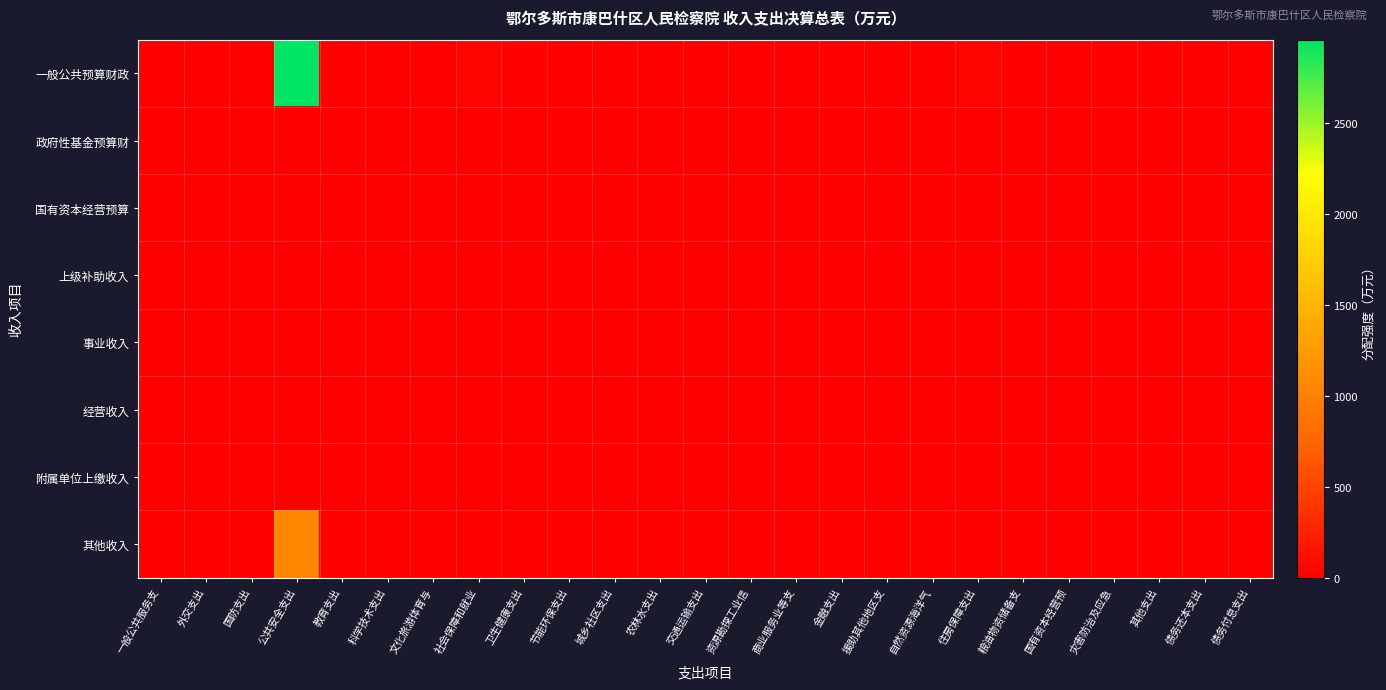

Which series has the widest spread of values?

一般公共预算财政